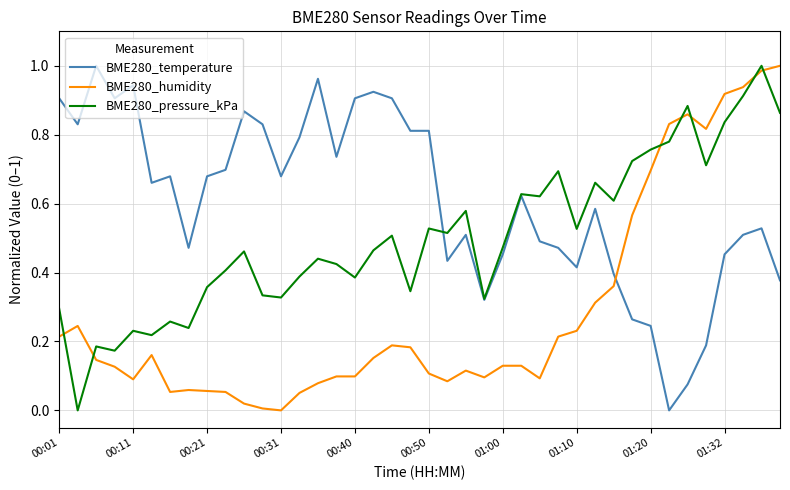

True or false: BME280_humidity has more than 1 points higher than both neighbors.

True